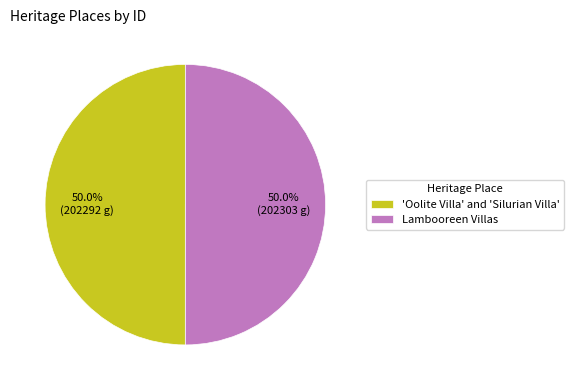

What percentage is NOT represented by 'Oolite Villa' and 'Silurian Villa'?

50.0%